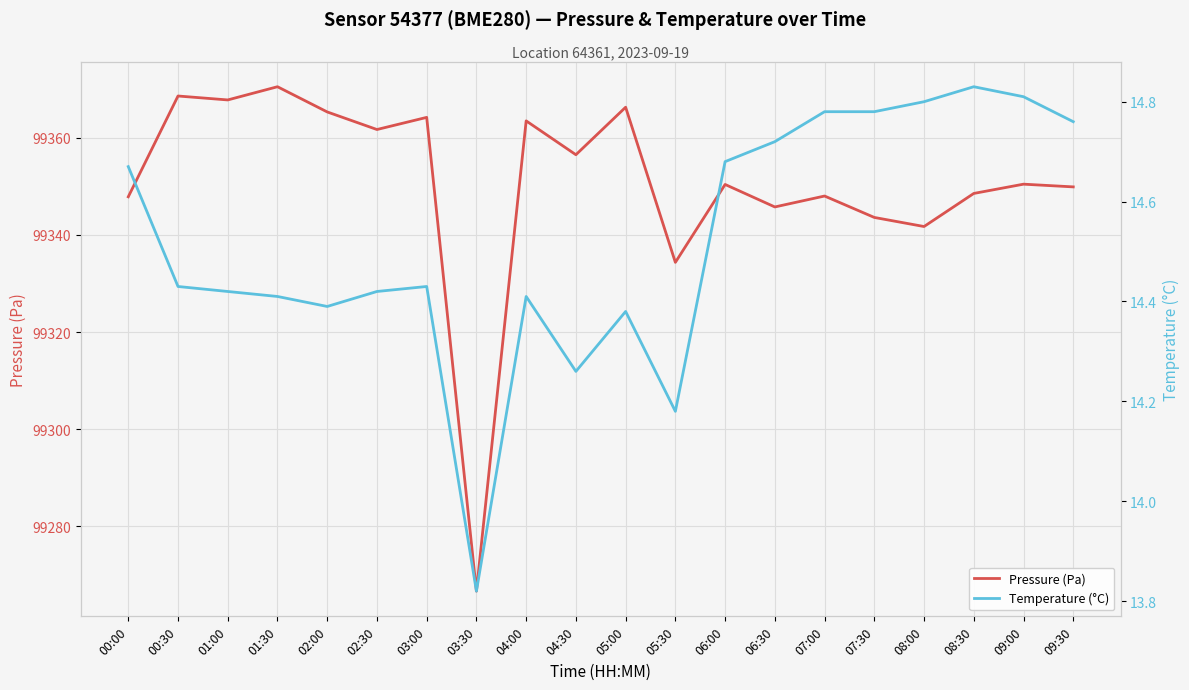

What is the label of the 1st point from the left?

00:00